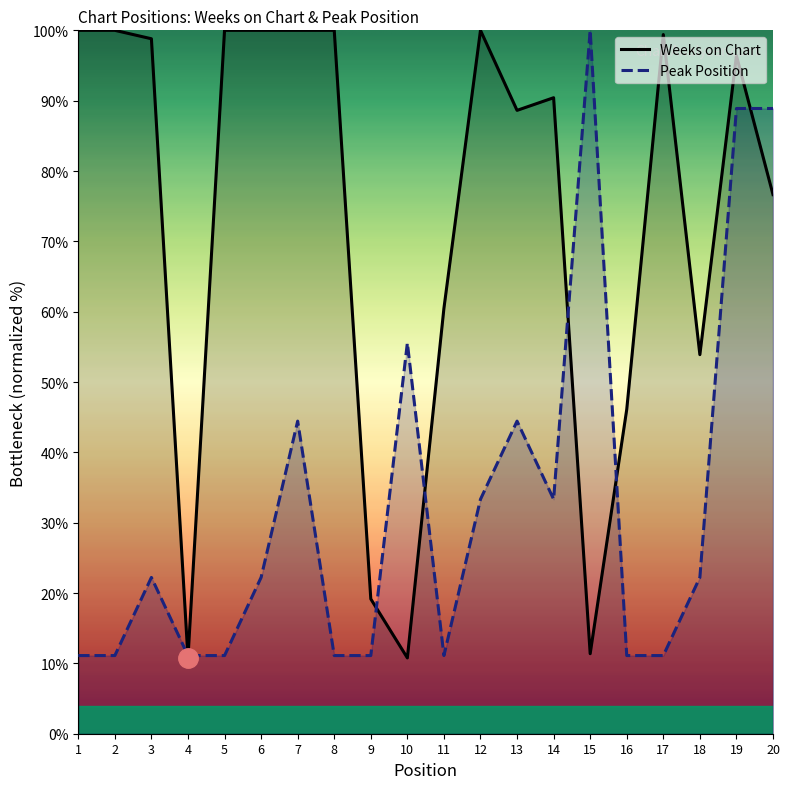

Reading right to left, list all the values displayed in this chart.

Weeks on Chart: 20=76.6	19=96.4	18=53.9	17=99.4	16=46.1	15=11.4	14=90.4	13=88.6	12=100.0	11=60.5	10=10.8	9=19.2	8=100.0	7=100.0	6=100.0	5=100.0	4=10.8	3=98.8	2=100.0	1=100.0
Peak Position: 20=88.9	19=88.9	18=22.2	17=11.1	16=11.1	15=100.0	14=33.3	13=44.4	12=33.3	11=11.1	10=55.6	9=11.1	8=11.1	7=44.4	6=22.2	5=11.1	4=11.1	3=22.2	2=11.1	1=11.1